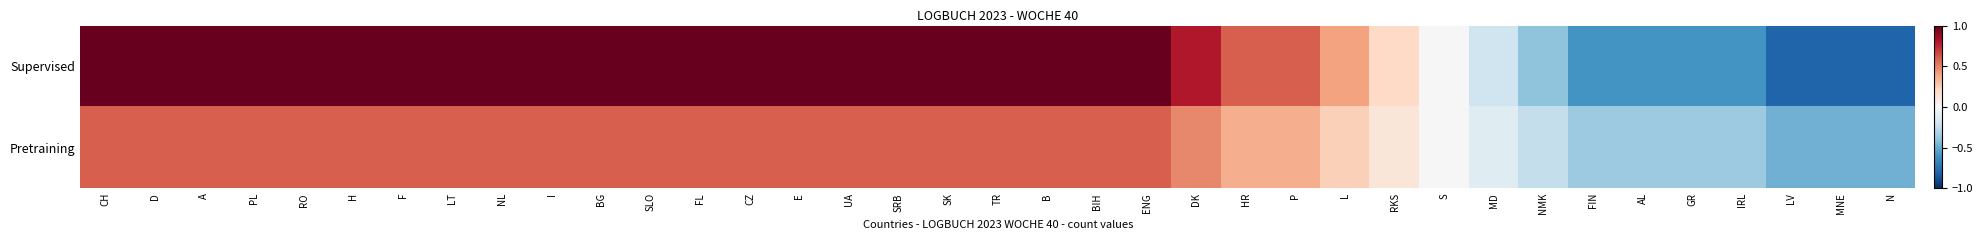

At which category does the chart reach its peak across all series?

CH